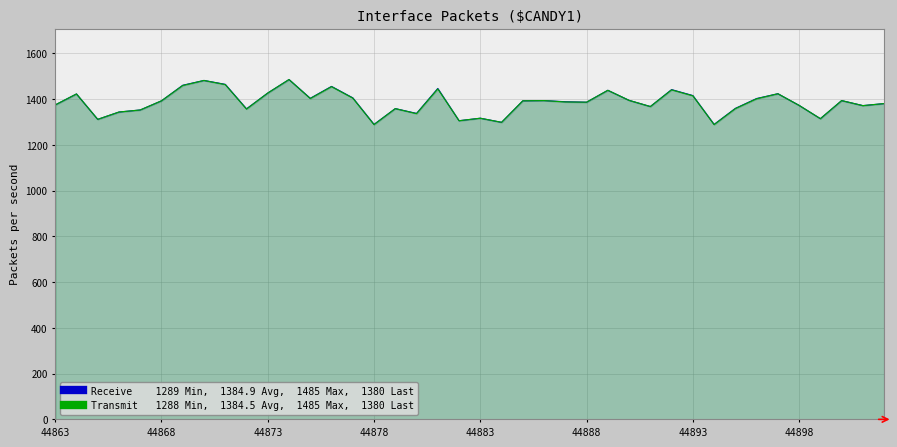

True or false: Transmit and Receive cross at least once.

False